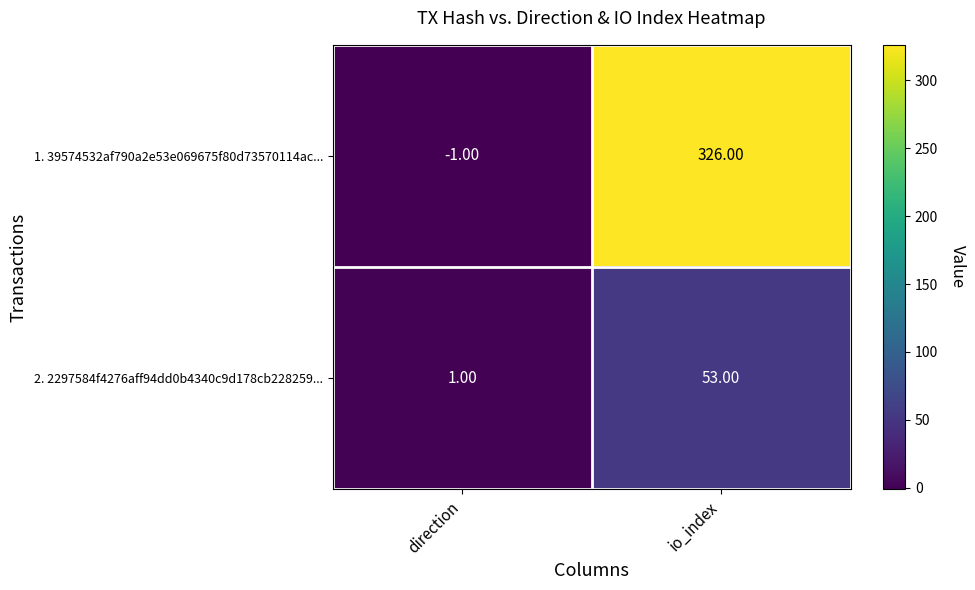

At direction, list the series in order from smallest to largest.

1. 39574532af790a2e53e069675f80d73570114ac..., 2. 2297584f4276aff94dd0b4340c9d178cb228259...